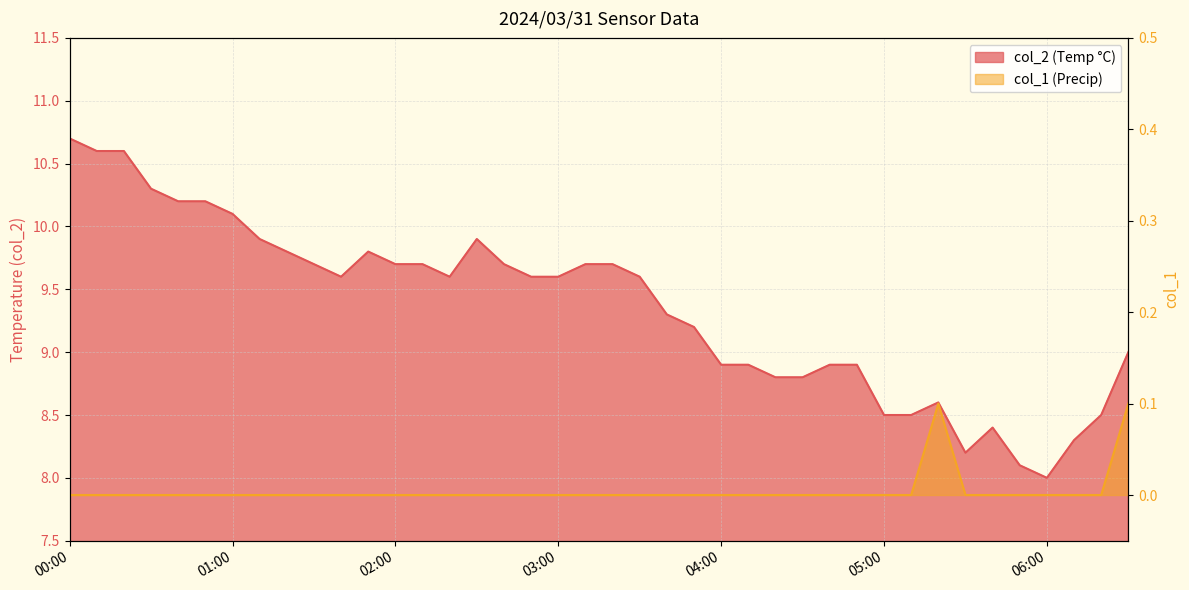

How many data points in col_2 are less than 9?

15